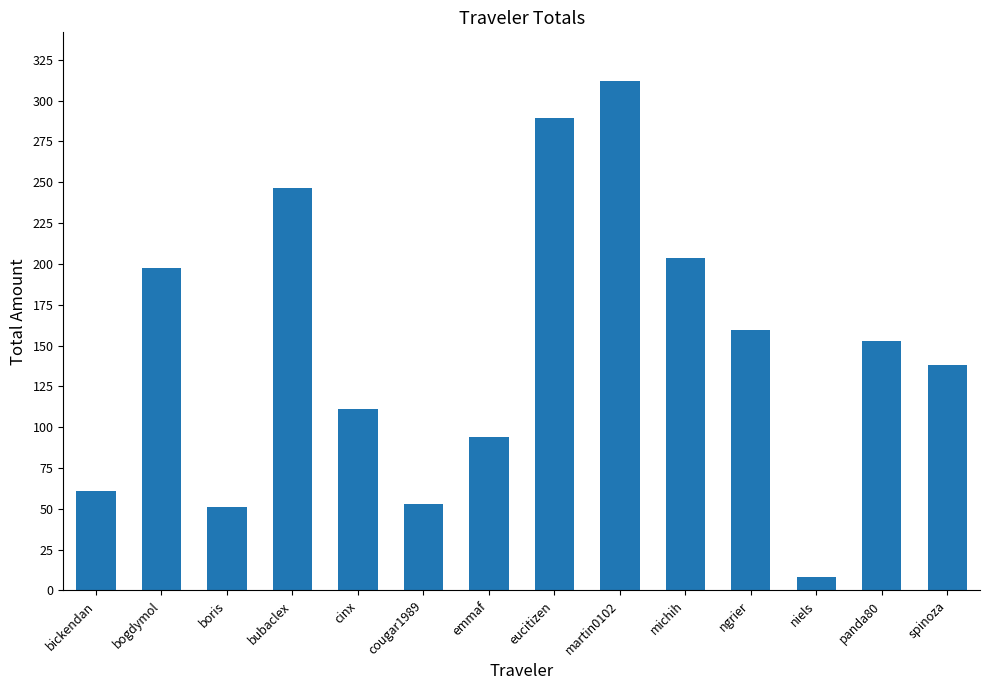

True or false: the data shows 93.9 at emmaf.

True